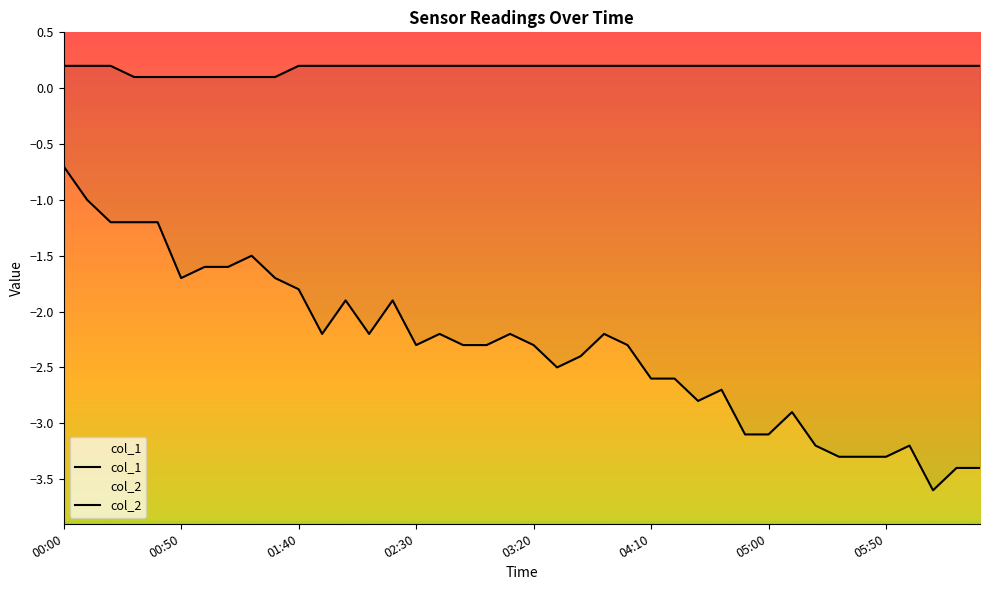

Rank the series by their average value, from highest to lowest.

col_1, col_2